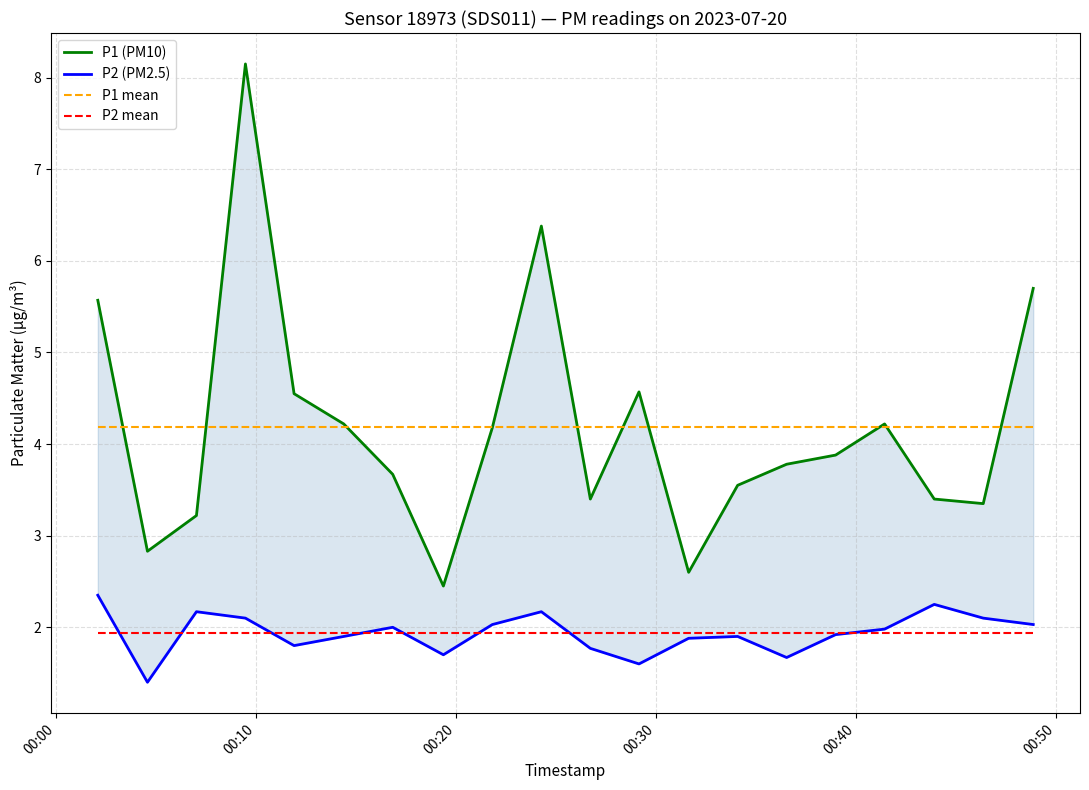

True or false: P1 mean and P2 mean cross at least once.

False